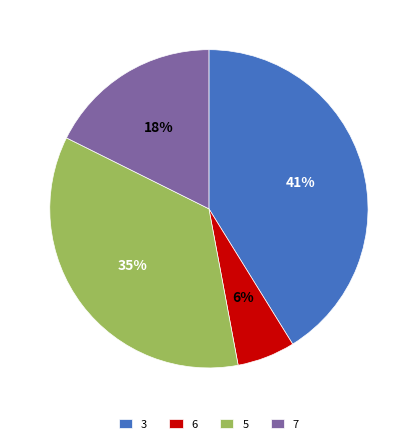

Do 7 and 3 together represent more than half of the pie?

Yes